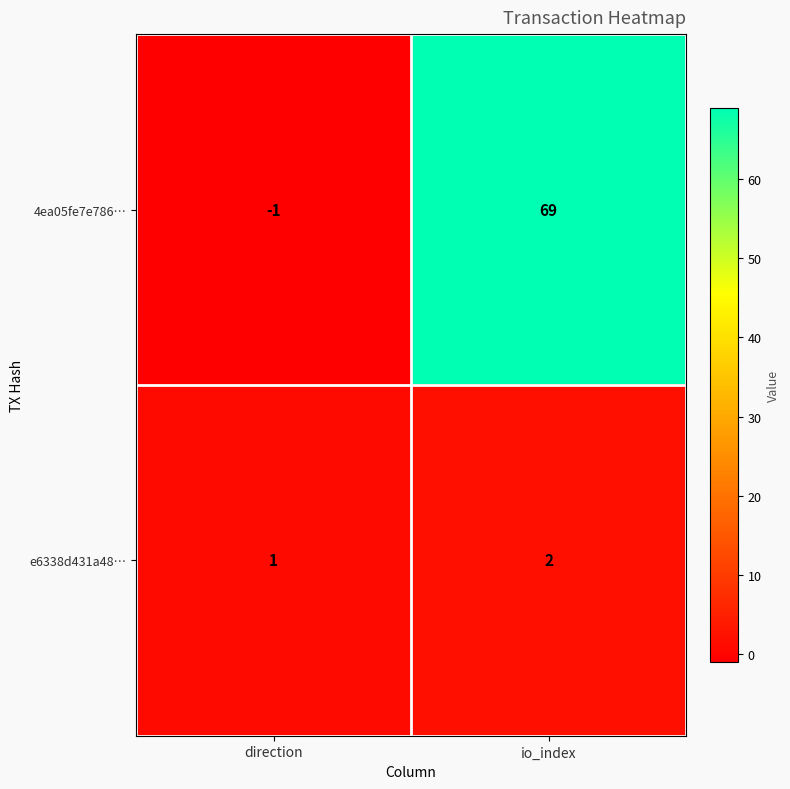

Count the number of data series in this chart.

2